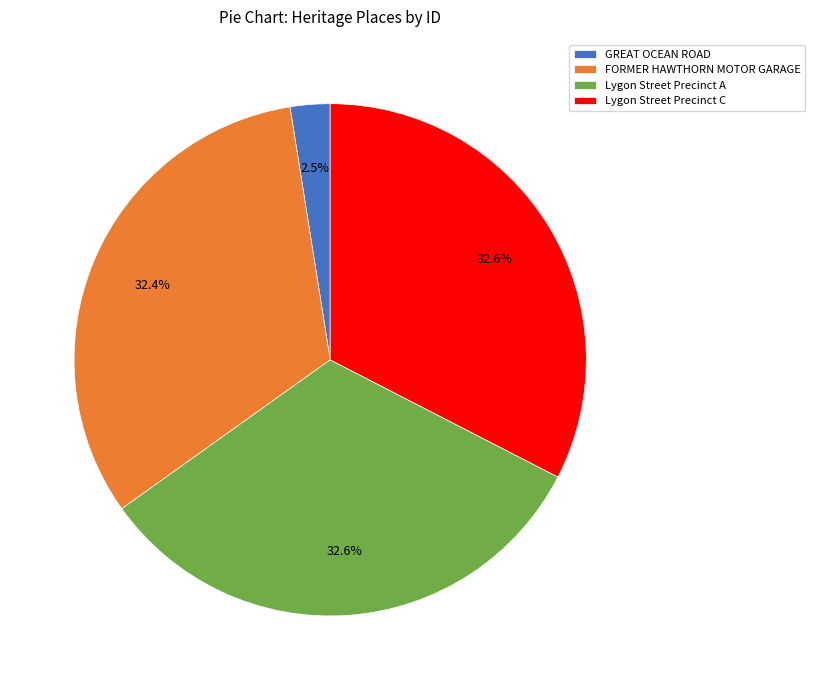

Count the number of slices in the pie.

4